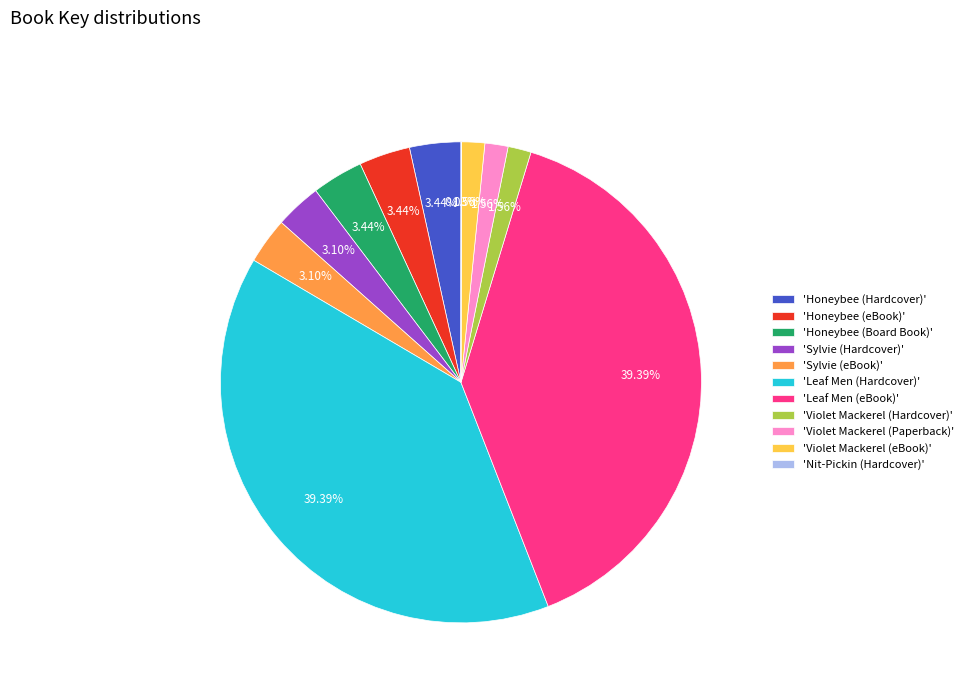

Which has a higher value, 'Leaf Men (eBook)' or 'Violet Mackerel (Paperback)'?

'Leaf Men (eBook)'